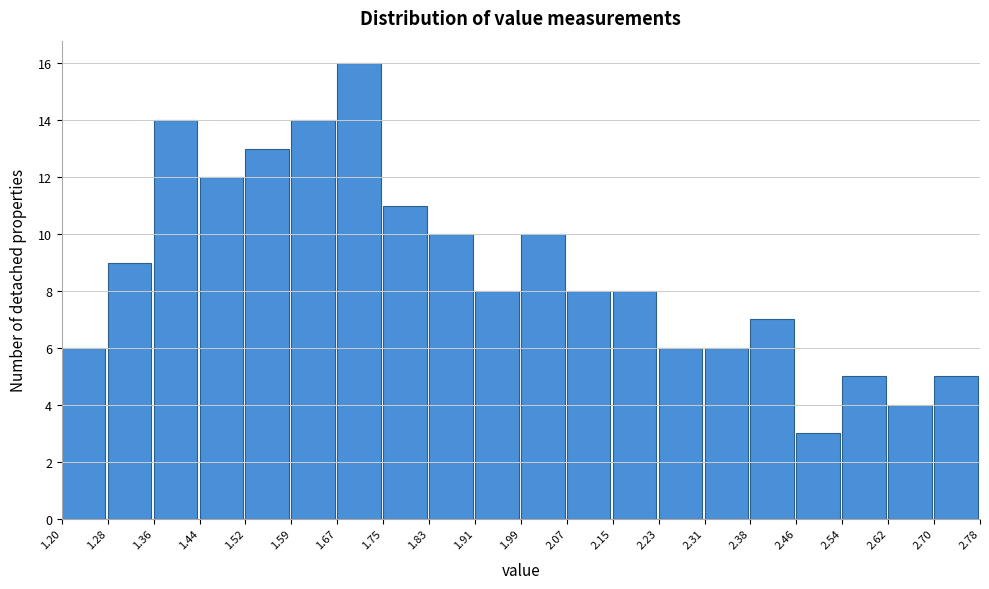

Which range on the x-axis has the tallest bar?

1.67 to 1.75